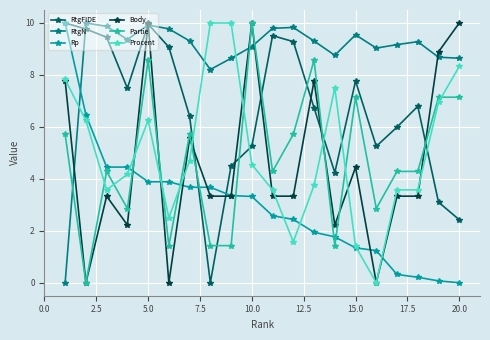

What is the value of the Partie point at the 13th from the left?

8.6